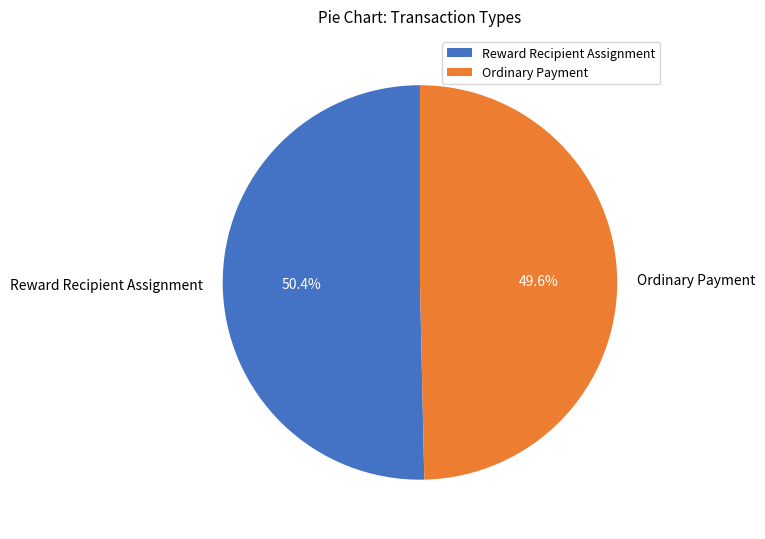

To the nearest percent, what is the difference between the largest and smallest slice percentages?

1%